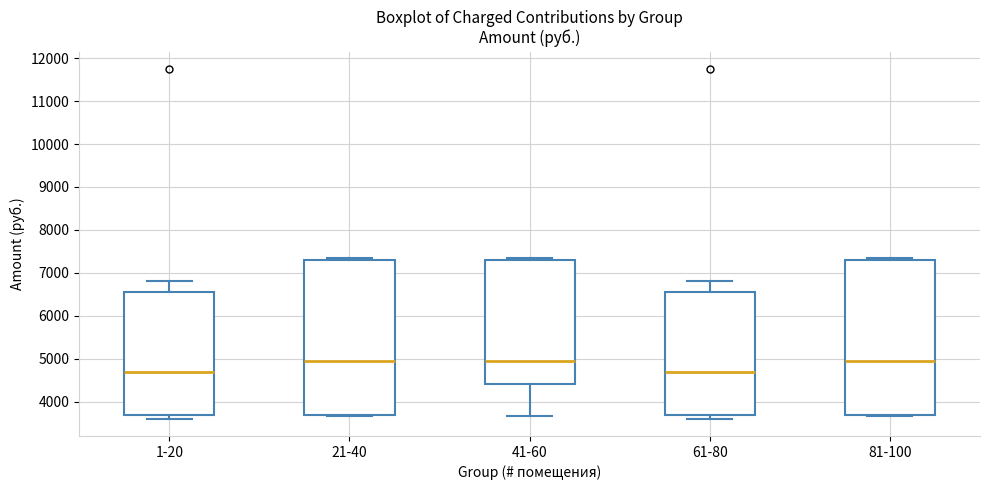

Reading left to right, read every box against the y-axis: the position of its median line, the range the box covers, and the ends of its whiskers. The values are not printed on the chart, so give them approximately, as read against the axis.

1-20: median 4700, box 3700 to 6500, whiskers 3600 to 6800
21-40: median 5000, box 3700 to 7300, whiskers 3700 to 7300 (just above the box's upper edge)
41-60: median 5000, box 4400 to 7300, whiskers 3700 to 7300 (just above the box's upper edge)
61-80: median 4700, box 3700 to 6500, whiskers 3600 to 6800
81-100: median 5000, box 3700 to 7300, whiskers 3700 to 7300 (just above the box's upper edge)